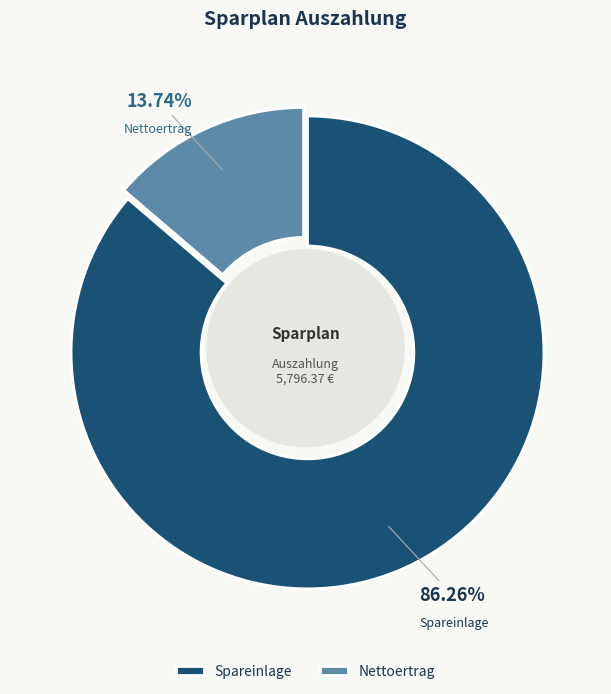

What percentage is the Nettoertrag slice, to the nearest percent?

14%